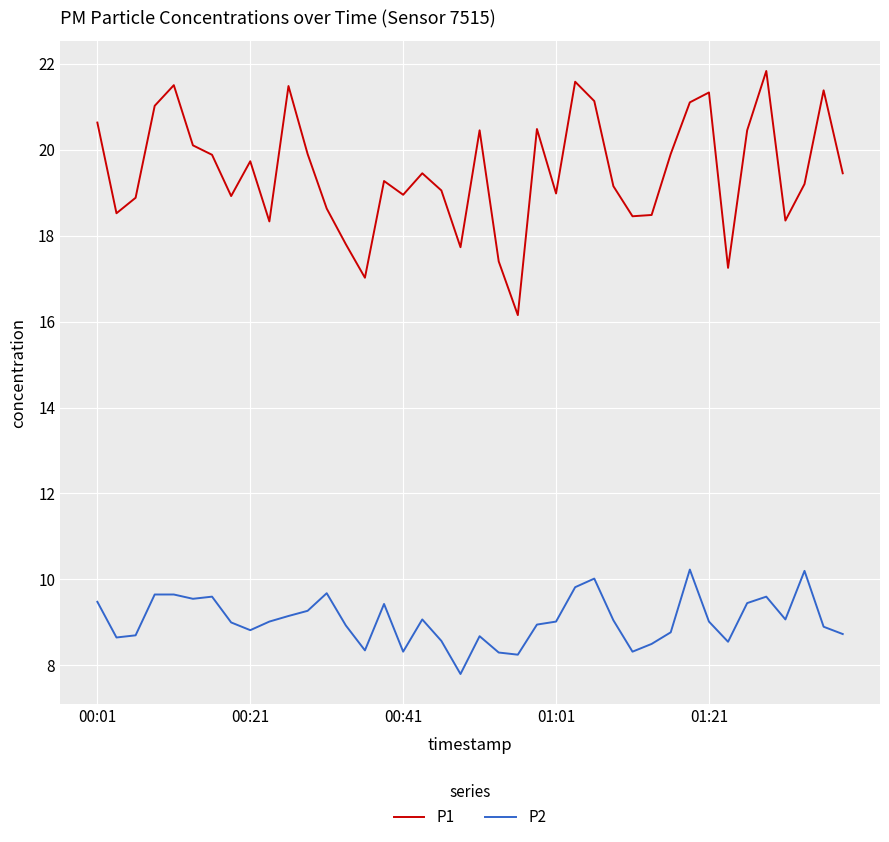

What is the minimum value shown in the chart?

7.8